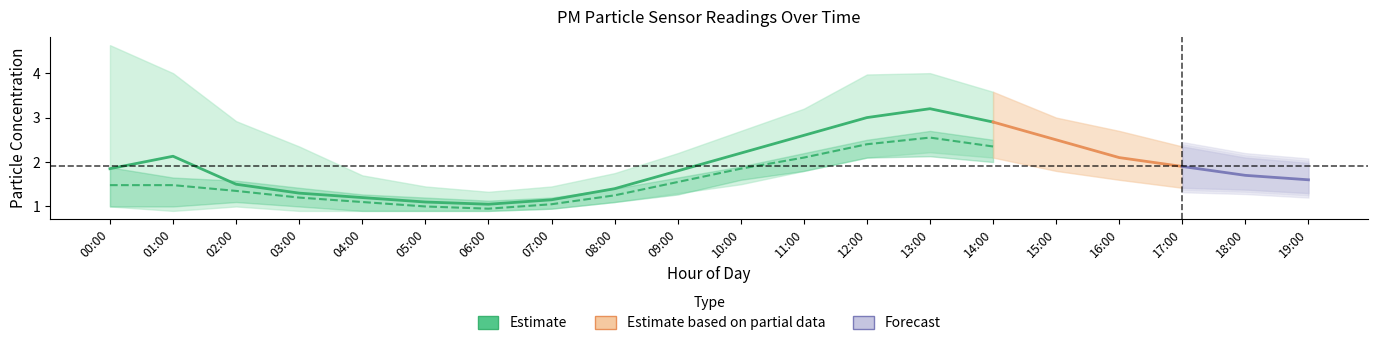

What is the label of the 1st point from the right?

19:00